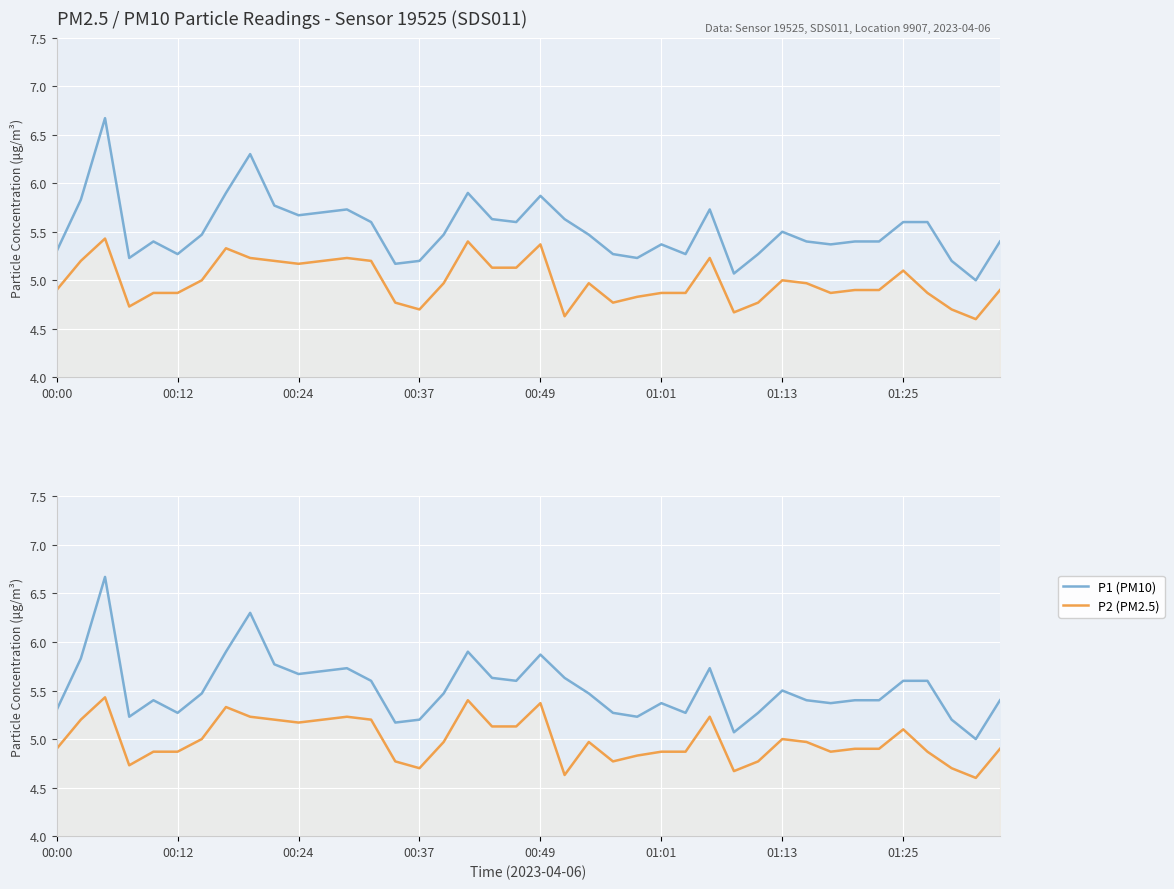

List the series in order of their peak value, lowest first.

P2 (PM2.5), P1 (PM10)